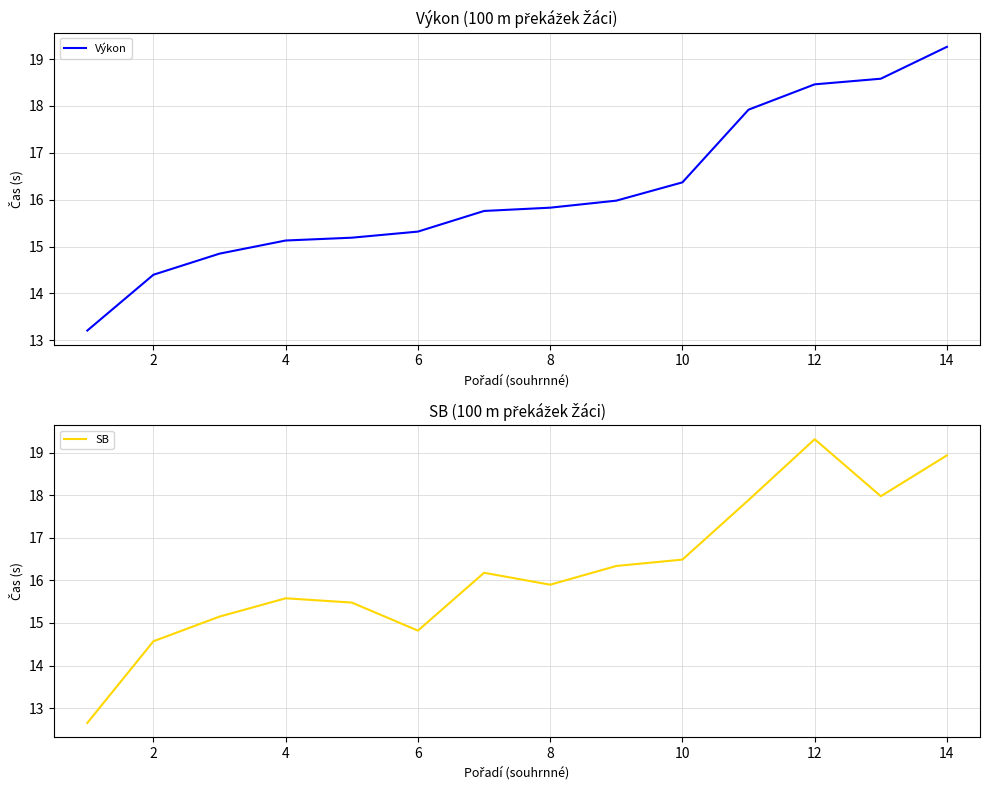

Count the number of data series in this chart.

2